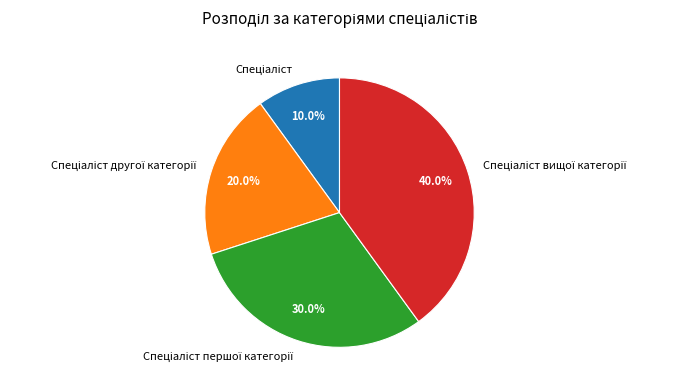

Is there a majority slice in this chart?

No